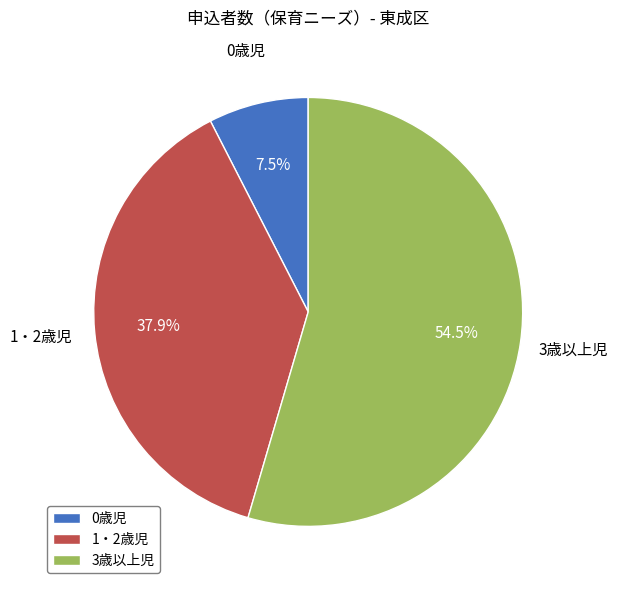

Between 1・2歳児 and 3歳以上児, which is larger?

3歳以上児